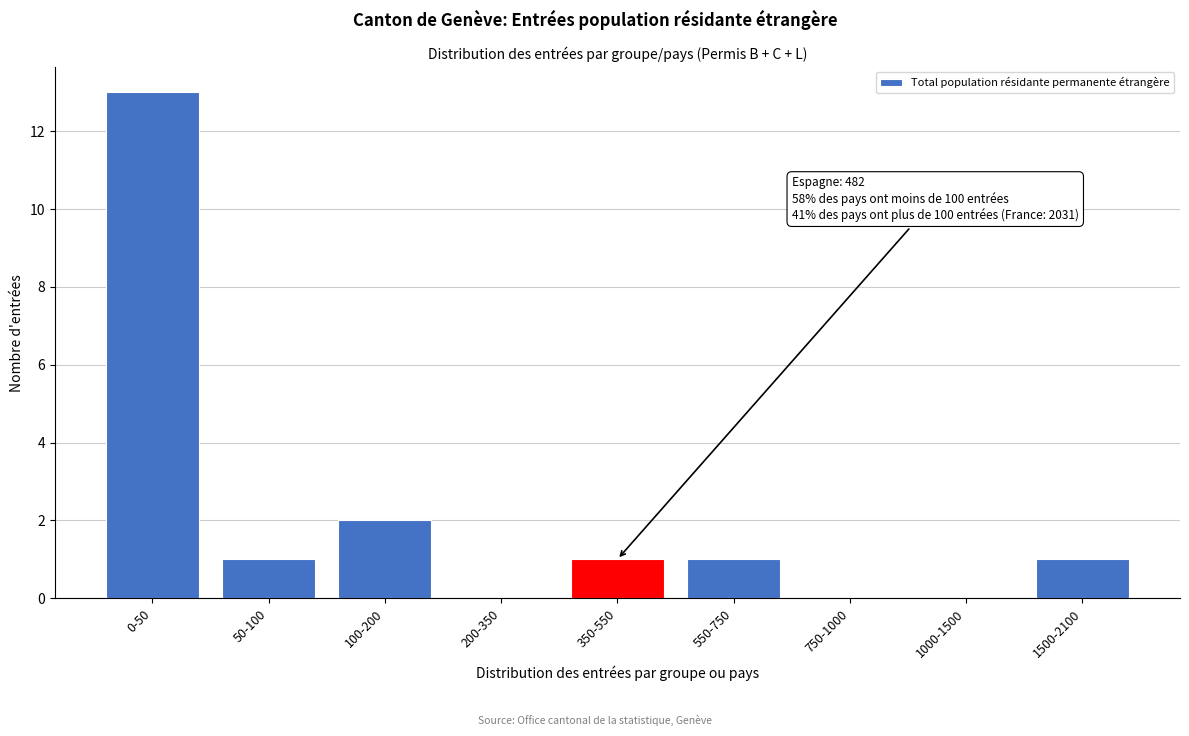

Reading right to left, extract all data points from this chart.

1500-2100=1	1000-1500=0	750-1000=0	550-750=1	350-550=1	200-350=0	100-200=2	50-100=1	0-50=13